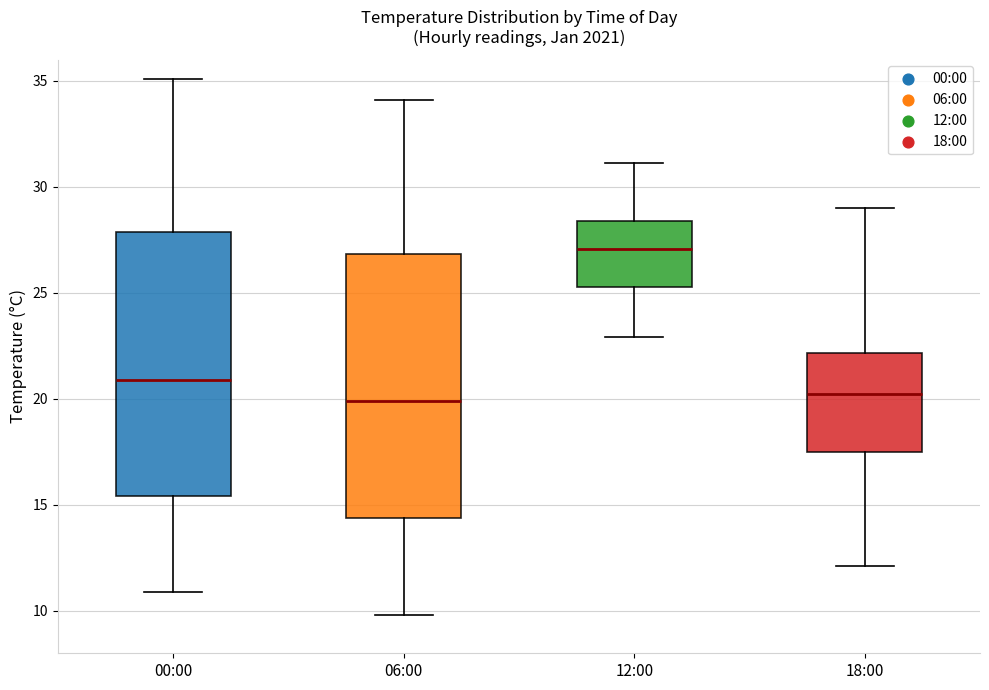

Where does the upper whisker of the box for 18:00 end on the y-axis? The values are not printed on the chart, so give them approximately, as read against the axis.

29.0